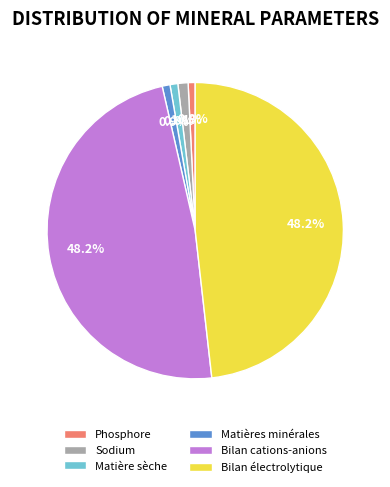

To the nearest percent, what is the difference between the Sodium and Bilan cations-anions slice percentages?

47%